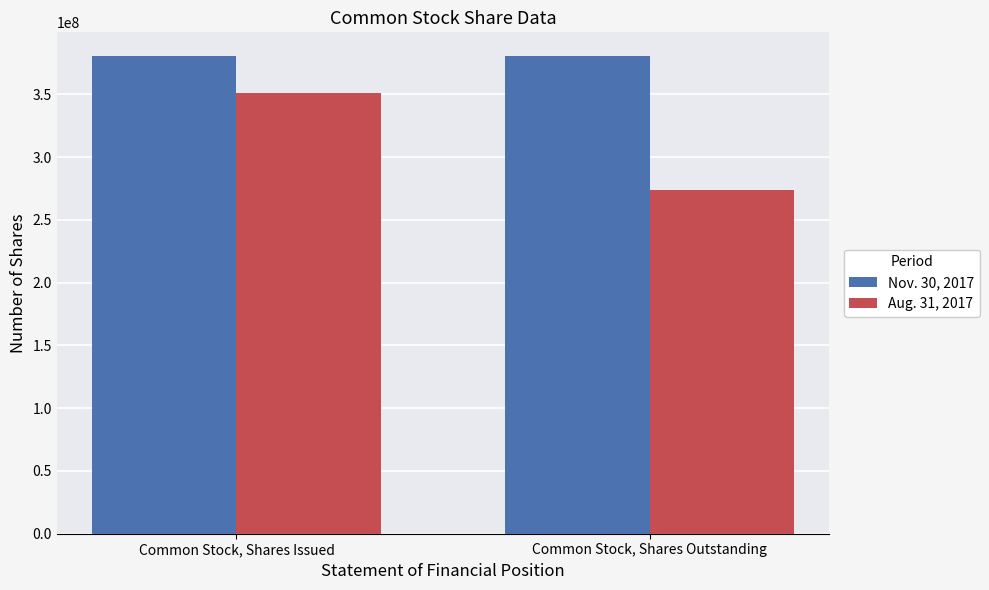

What is the value of the Nov. 30, 2017 bar at the 1st from the left?

380297623